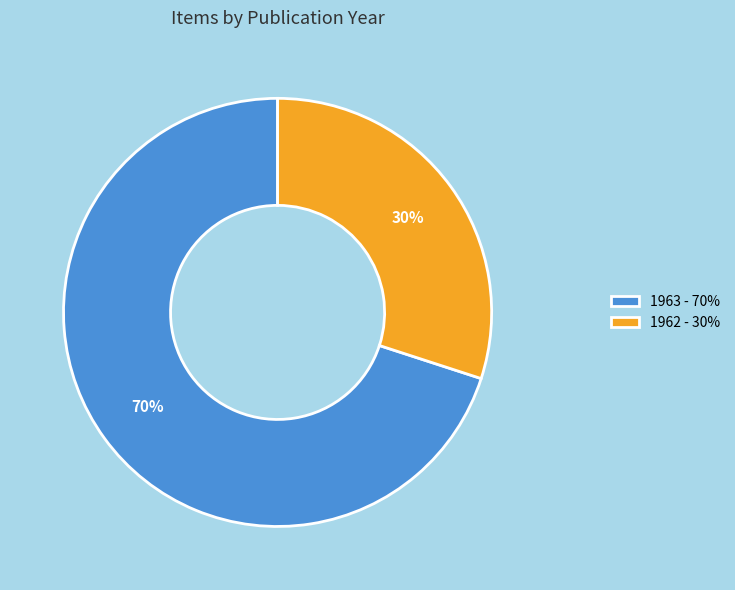

To the nearest percent, what is the combined percentage of 1962 - 30% and 1963 - 70%?

100%